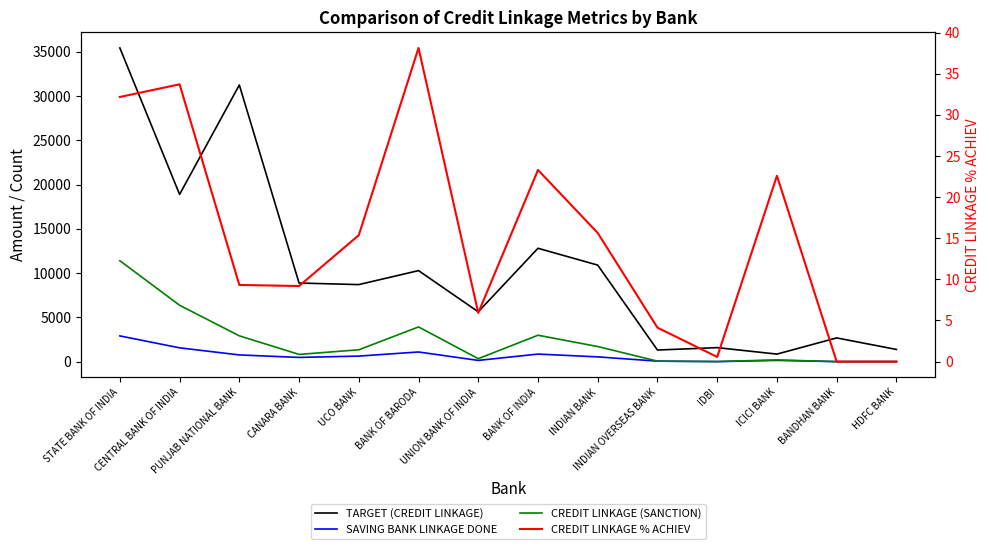

Reading right to left, what are all the values shown in this chart?

TARGET (CREDIT LINKAGE): HDFC BANK=1376.0	BANDHAN BANK=2679.0	ICICI BANK=850.0	IDBI=1581.0	INDIAN OVERSEAS BANK=1309.0	INDIAN BANK=10905.0	BANK OF INDIA=12808.0	UNION BANK OF INDIA=5629.0	BANK OF BARODA=10283.0	UCO BANK=8704.0	CANARA BANK=8881.0	PUNJAB NATIONAL BANK=31256.0	CENTRAL BANK OF INDIA=18893.0	STATE BANK OF INDIA=35441.0
SAVING BANK LINKAGE DONE: HDFC BANK=0.0	BANDHAN BANK=0.0	ICICI BANK=144.0	IDBI=3.0	INDIAN OVERSEAS BANK=55.0	INDIAN BANK=538.0	BANK OF INDIA=853.0	UNION BANK OF INDIA=138.0	BANK OF BARODA=1090.0	UCO BANK=626.0	CANARA BANK=475.0	PUNJAB NATIONAL BANK=757.0	CENTRAL BANK OF INDIA=1558.0	STATE BANK OF INDIA=2906.0
CREDIT LINKAGE (SANCTION): HDFC BANK=0.0	BANDHAN BANK=0.0	ICICI BANK=192.0	IDBI=9.0	INDIAN OVERSEAS BANK=54.0	INDIAN BANK=1705.0	BANK OF INDIA=2984.0	UNION BANK OF INDIA=333.0	BANK OF BARODA=3921.0	UCO BANK=1338.0	CANARA BANK=816.0	PUNJAB NATIONAL BANK=2913.0	CENTRAL BANK OF INDIA=6369.0	STATE BANK OF INDIA=11400.0
CREDIT LINKAGE % ACHIEV: HDFC BANK=0.0	BANDHAN BANK=0.0	ICICI BANK=22.6	IDBI=0.6	INDIAN OVERSEAS BANK=4.1	INDIAN BANK=15.6	BANK OF INDIA=23.3	UNION BANK OF INDIA=5.9	BANK OF BARODA=38.1	UCO BANK=15.4	CANARA BANK=9.2	PUNJAB NATIONAL BANK=9.3	CENTRAL BANK OF INDIA=33.7	STATE BANK OF INDIA=32.2